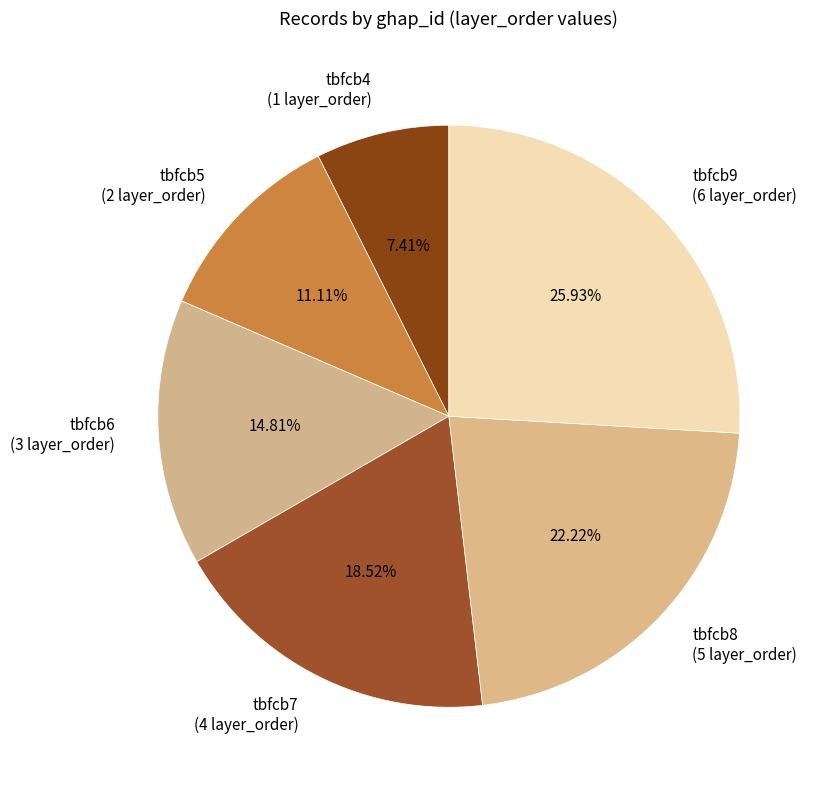

What percentage is the tbfcb8 slice, to the nearest percent?

22%